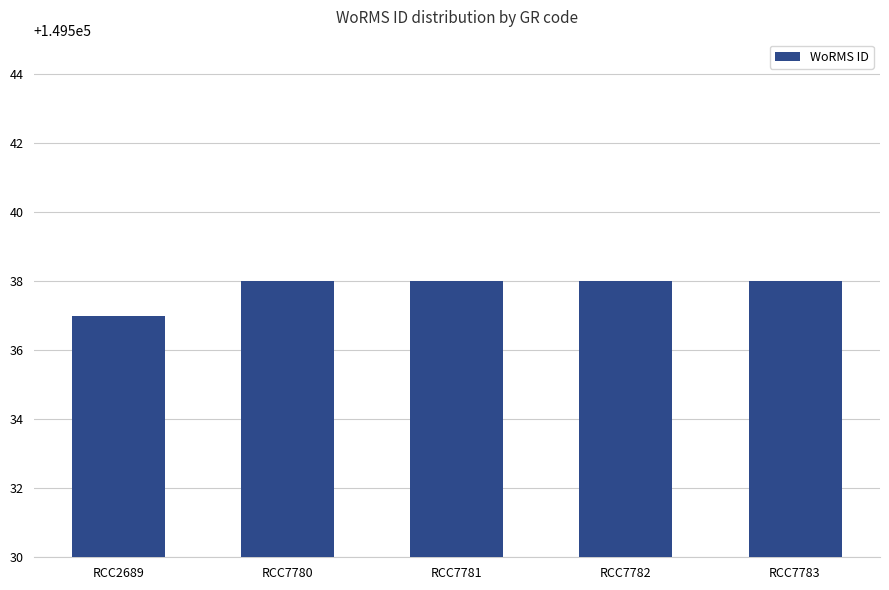

Reading left to right, what are all the values shown in this chart?

RCC2689=149537	RCC7780=149538	RCC7781=149538	RCC7782=149538	RCC7783=149538